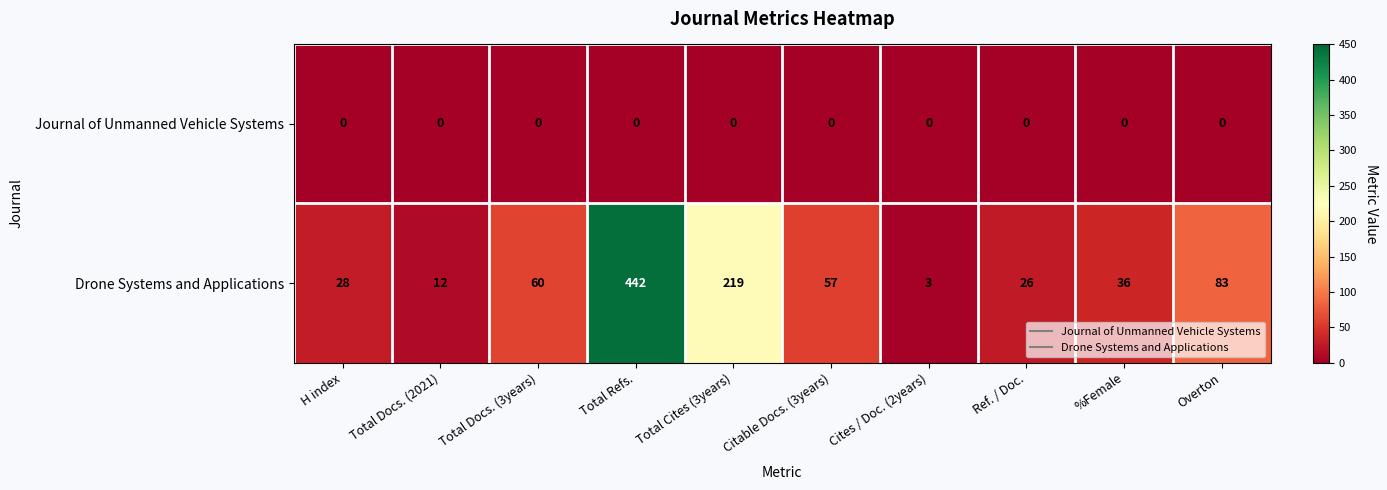

How many series are shown in this chart?

2